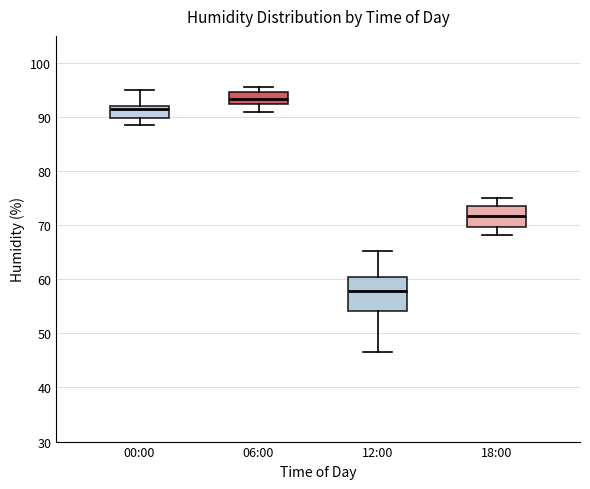

Where does the upper whisker of the box for 18:00 end on the y-axis? The values are not printed on the chart, so give them approximately, as read against the axis.

75